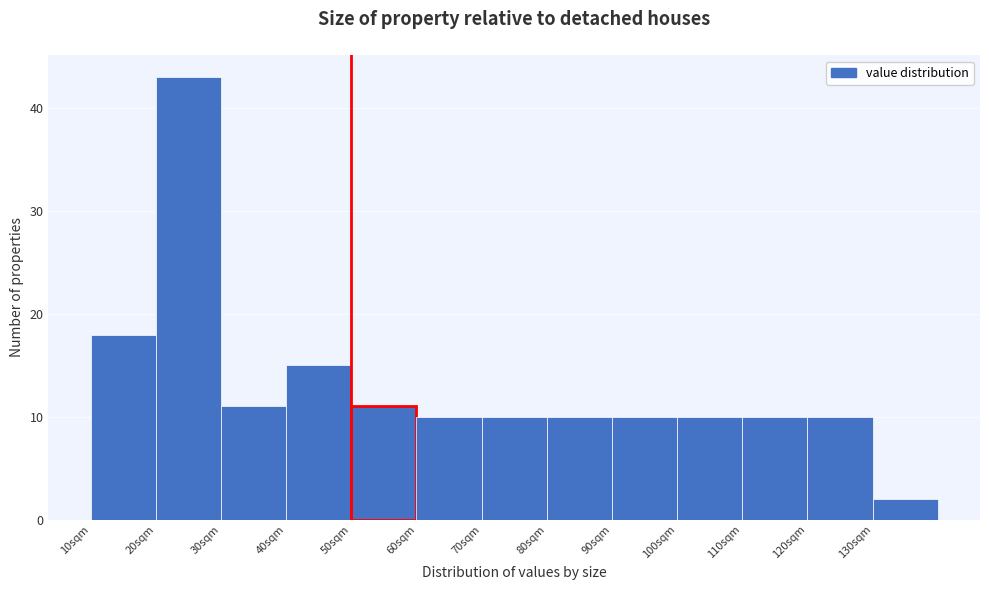

Reading left to right, list every bar in this chart as the range it spans on the x-axis followed by its height. The values are not printed on the chart, so give them approximately, as read against the axis.

10 to 20: 18
20 to 30: 43
30 to 40: 11
40 to 50: 15
50 to 60: 11
60 to 70: 10
70 to 80: 10
80 to 90: 10
90 to 100: 10
100 to 110: 10
110 to 120: 10
120 to 130: 10
130 to 140: 2